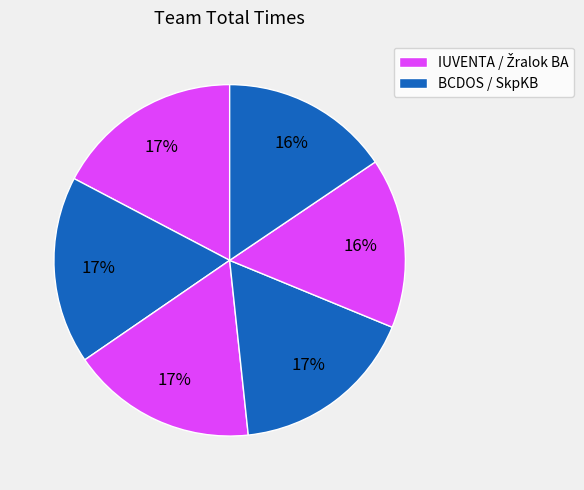

How many segments does this pie chart have?

6